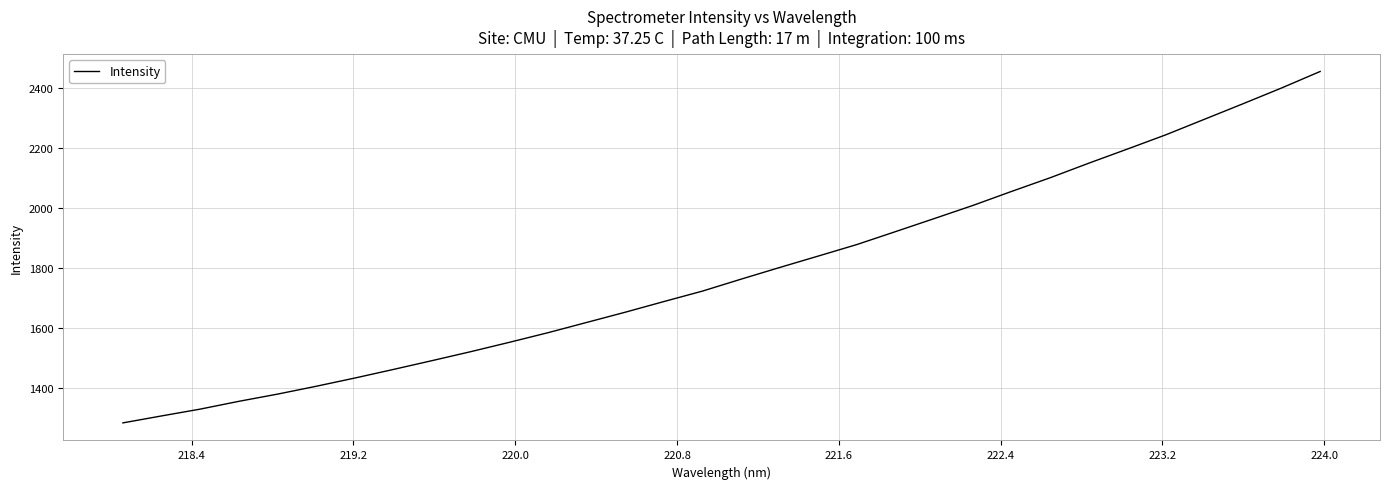

What is the greatest value displayed?

2455.0